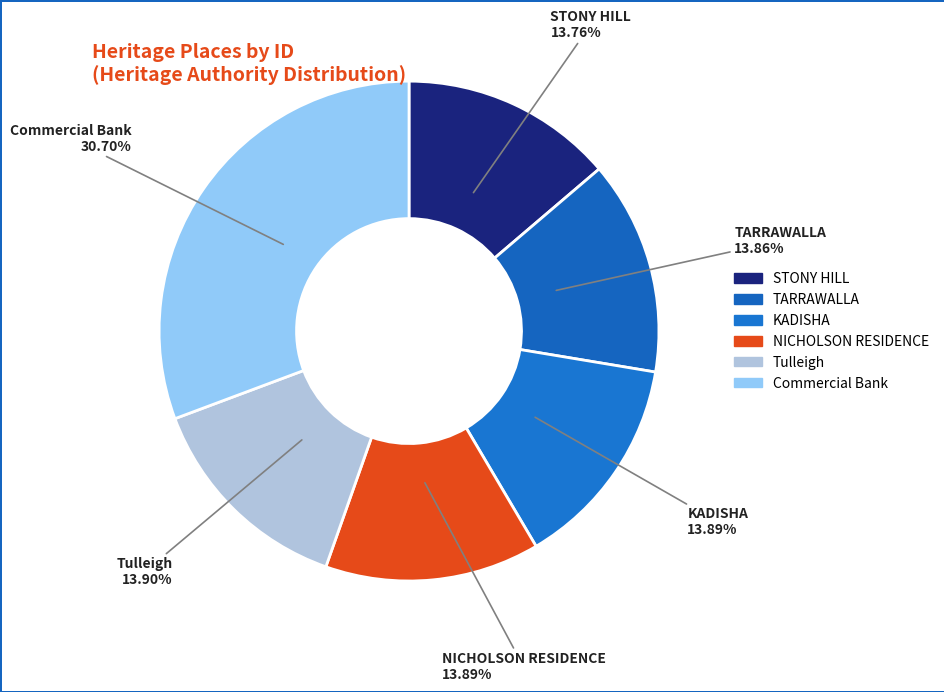

How many segments does this pie chart have?

6